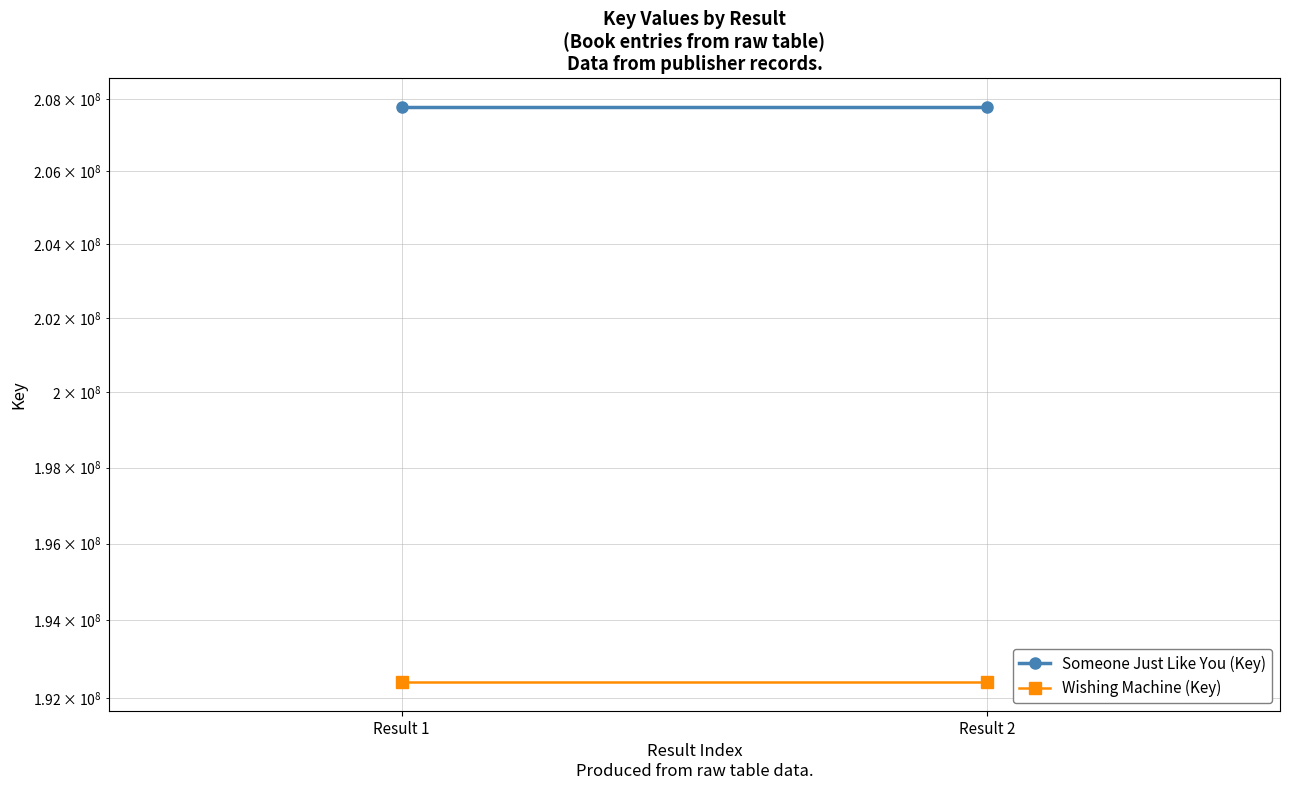

What is the approximate value of Someone Just Like You (Key) at Result 2?

207772384